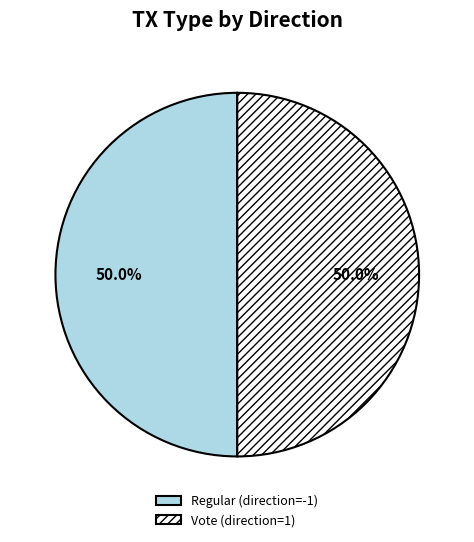

What percentage is NOT represented by Regular (direction=-1)?

50.0%